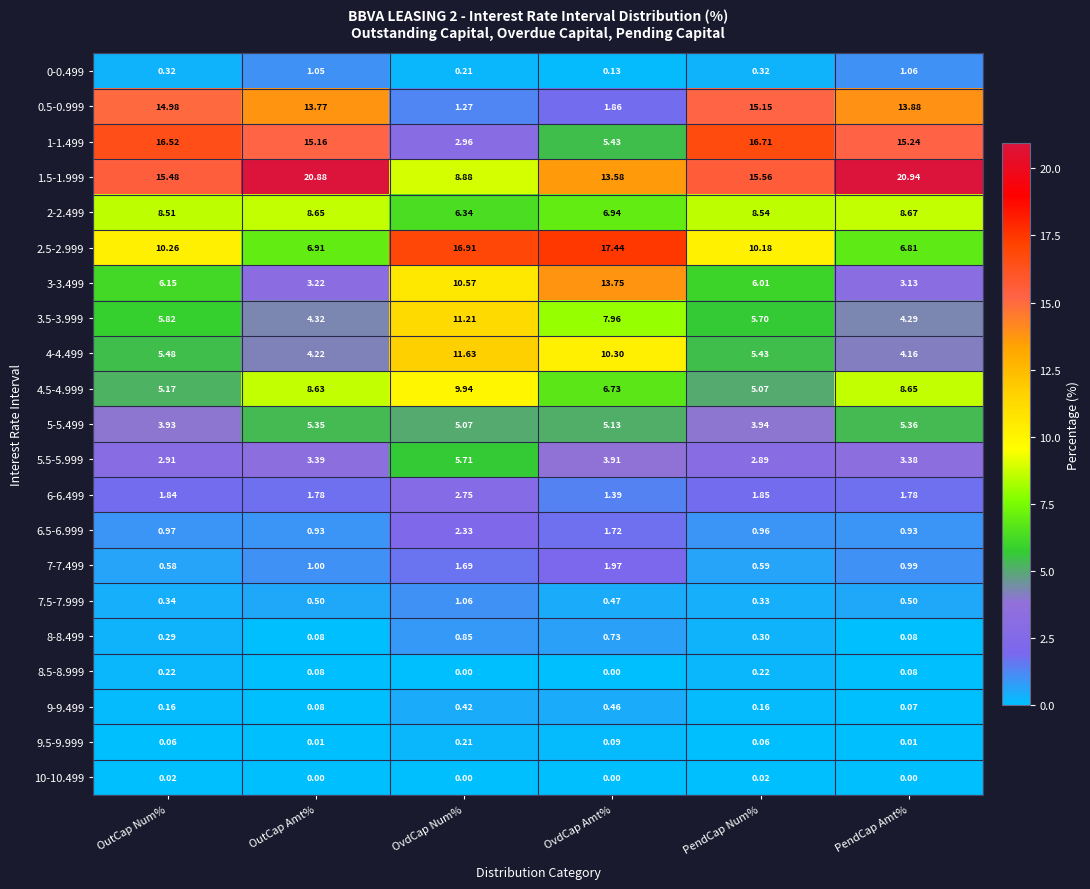

What is the total value across all series at OvdCap Amt%?

100.0